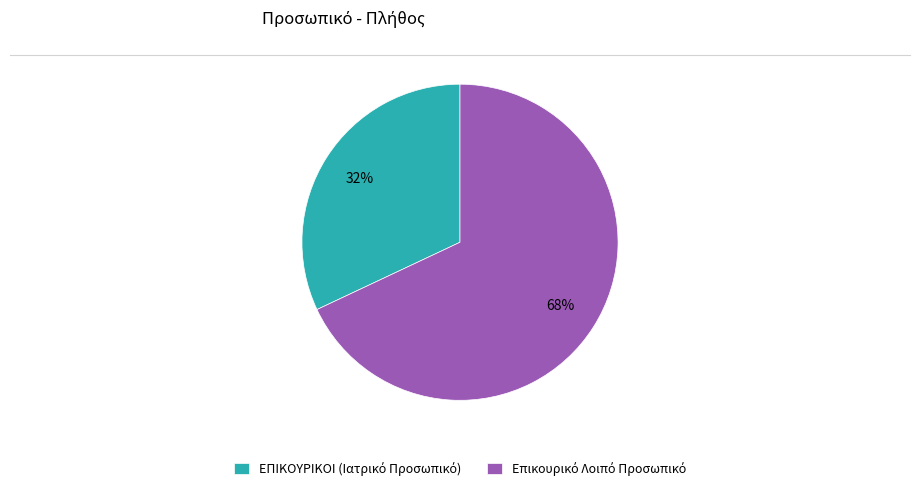

To the nearest percent, what is the average slice percentage?

50%